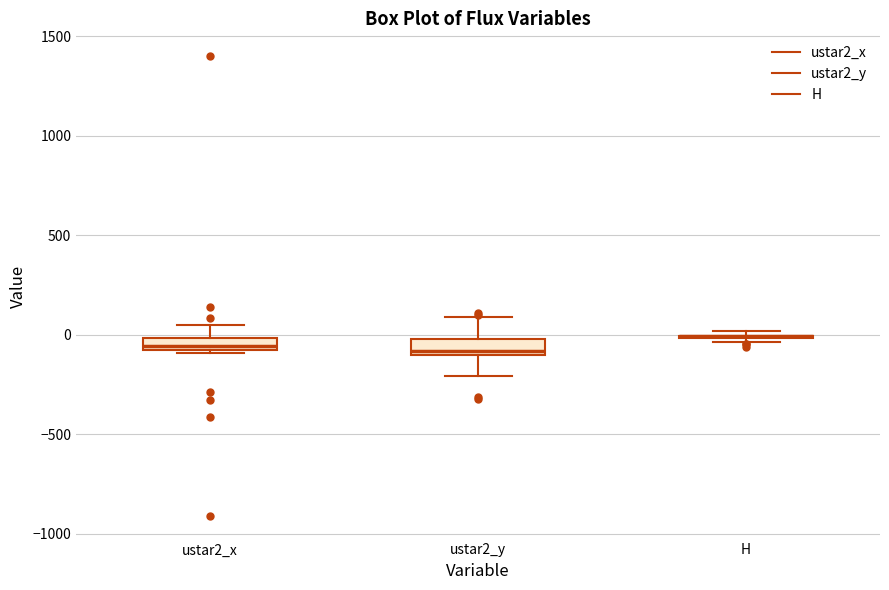

Where does the upper whisker of the box for ustar2_x end on the y-axis? The values are not printed on the chart, so give them approximately, as read against the axis.

50